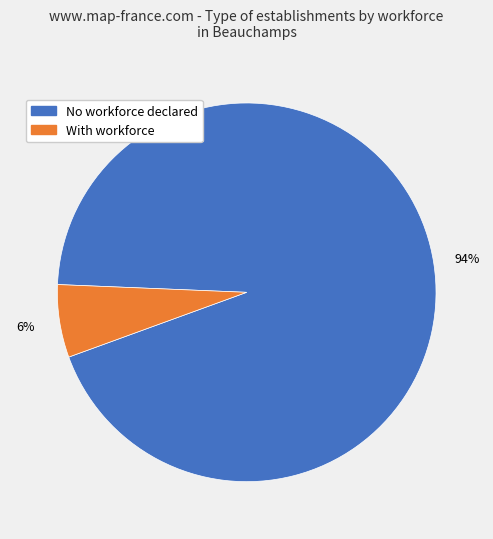

What percentage is the With workforce slice, to the nearest percent?

6%